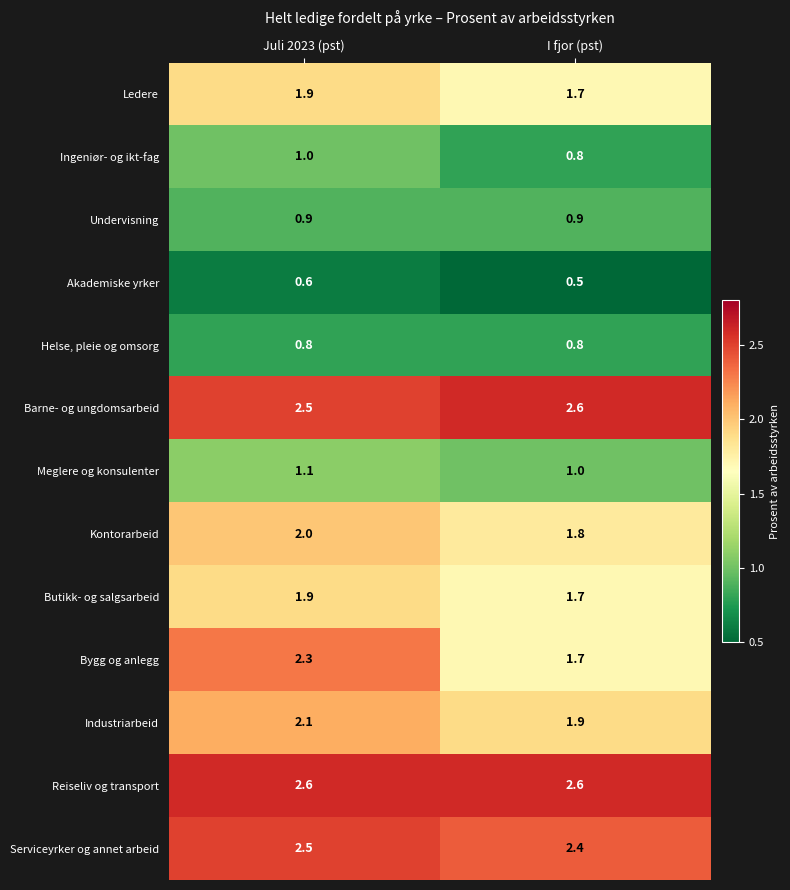

At which category is the sum across all series the highest?

Juli 2023 (pst)